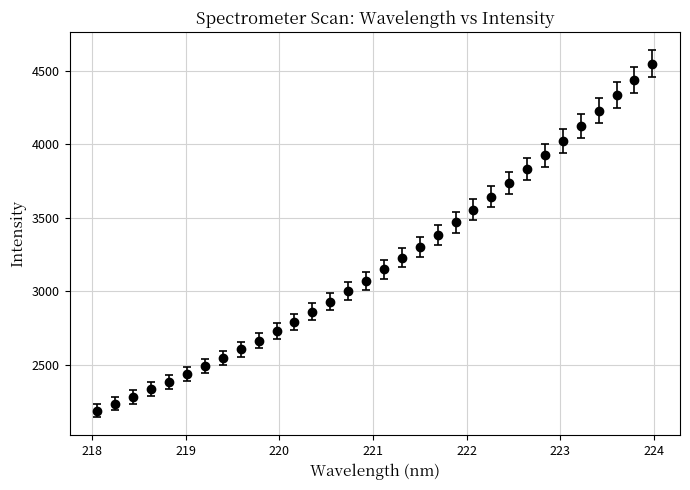

What is the value of the 31st point from the left?

4437.0